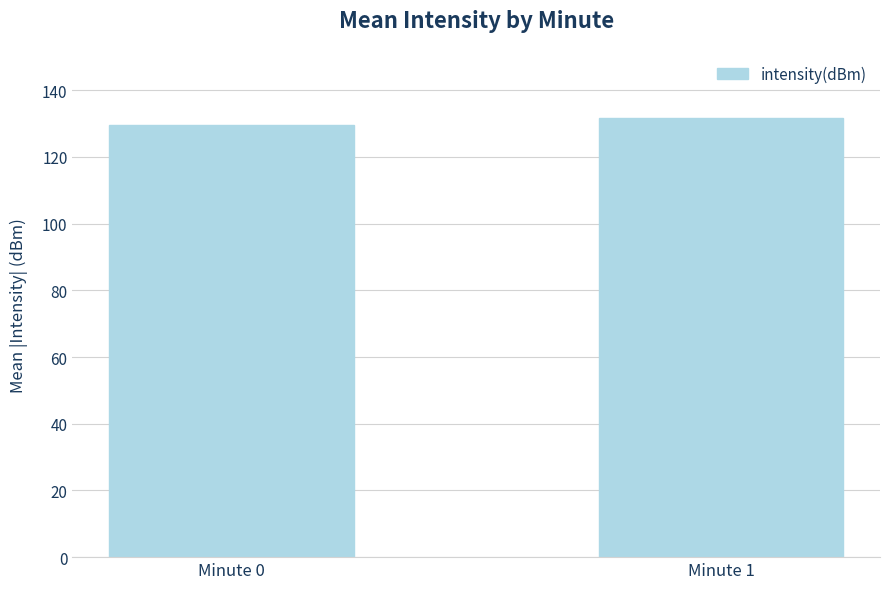

Approximately how many times larger is the value at Minute 1 compared to Minute 0?

1.0